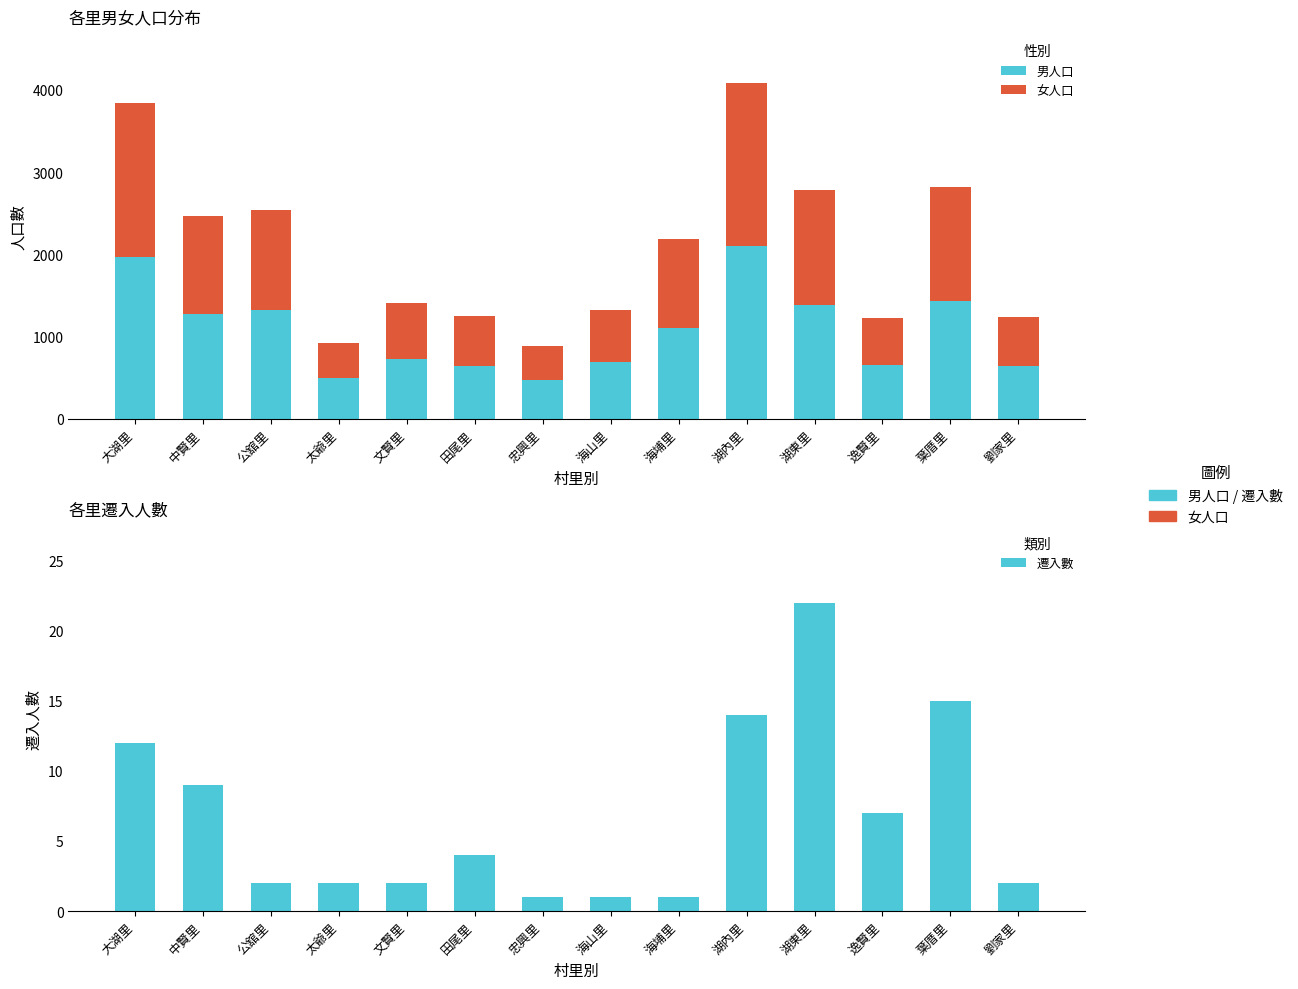

The value of 遷入數 at 葉厝里 is 15. True or false?

True